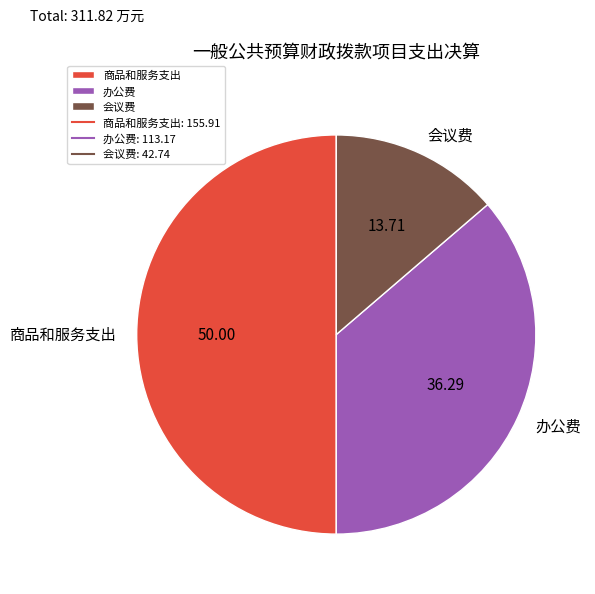

Is 办公费 the majority of the pie?

No